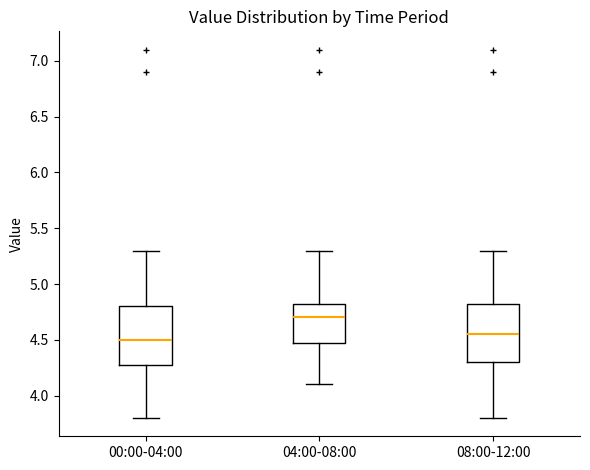

Where is the lower edge of the box for 00:00-04:00 on the y-axis? The values are not printed on the chart, so give them approximately, as read against the axis.

4.30